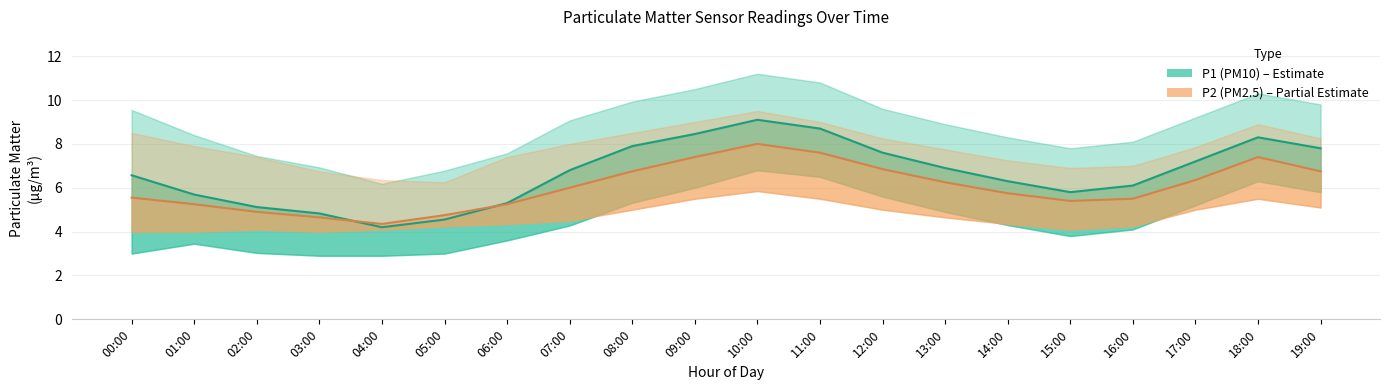

List the series in order of their overall mean, lowest first.

P2 (PM2.5) ×5, P1 (PM10)